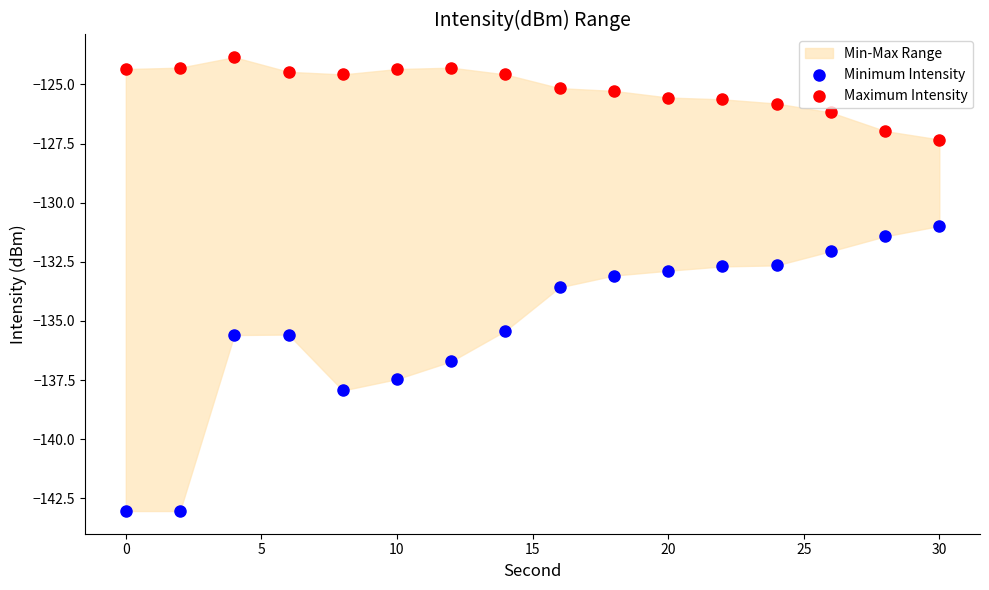

Which series reaches the maximum Y coordinate?

Maximum Intensity